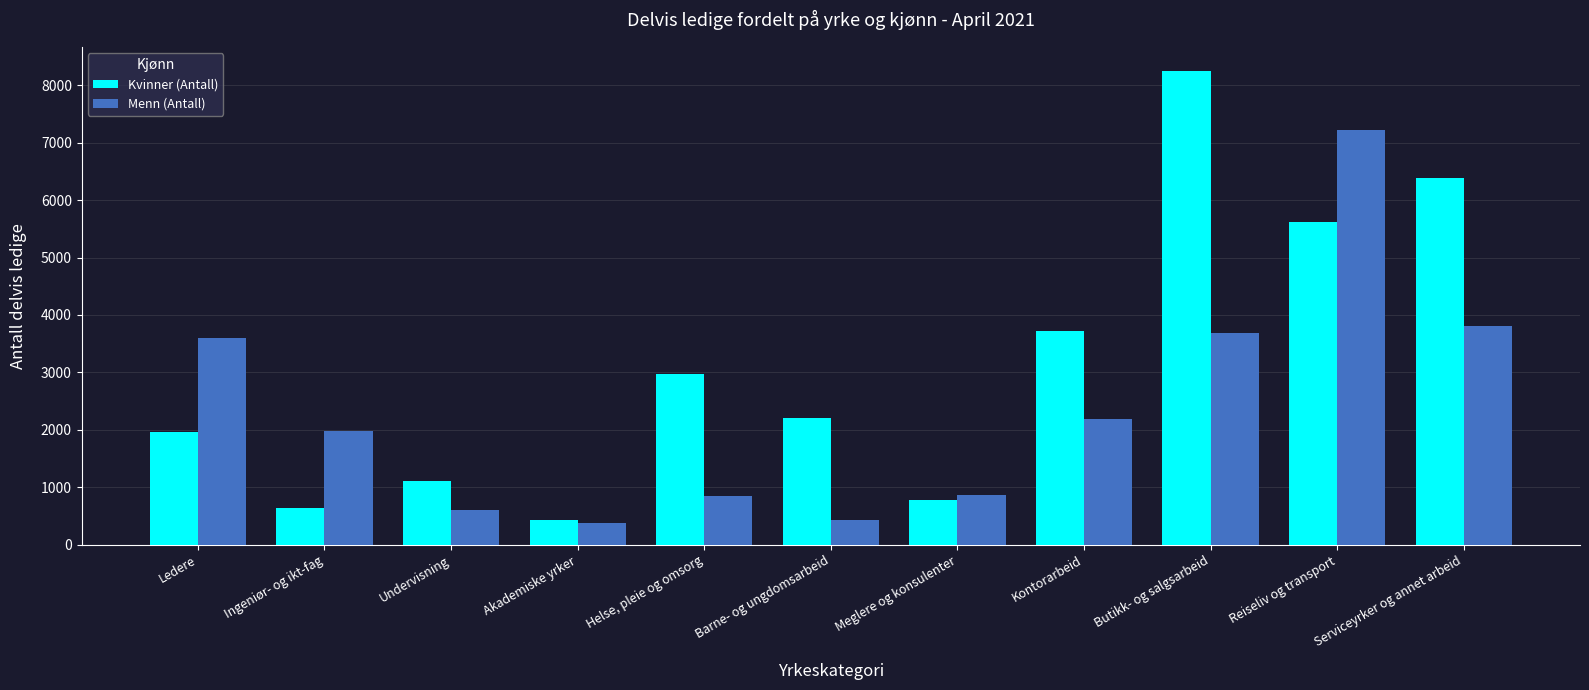

The Menn (Antall) series shows 3813 at Serviceyrker og annet arbeid. True or false?

True